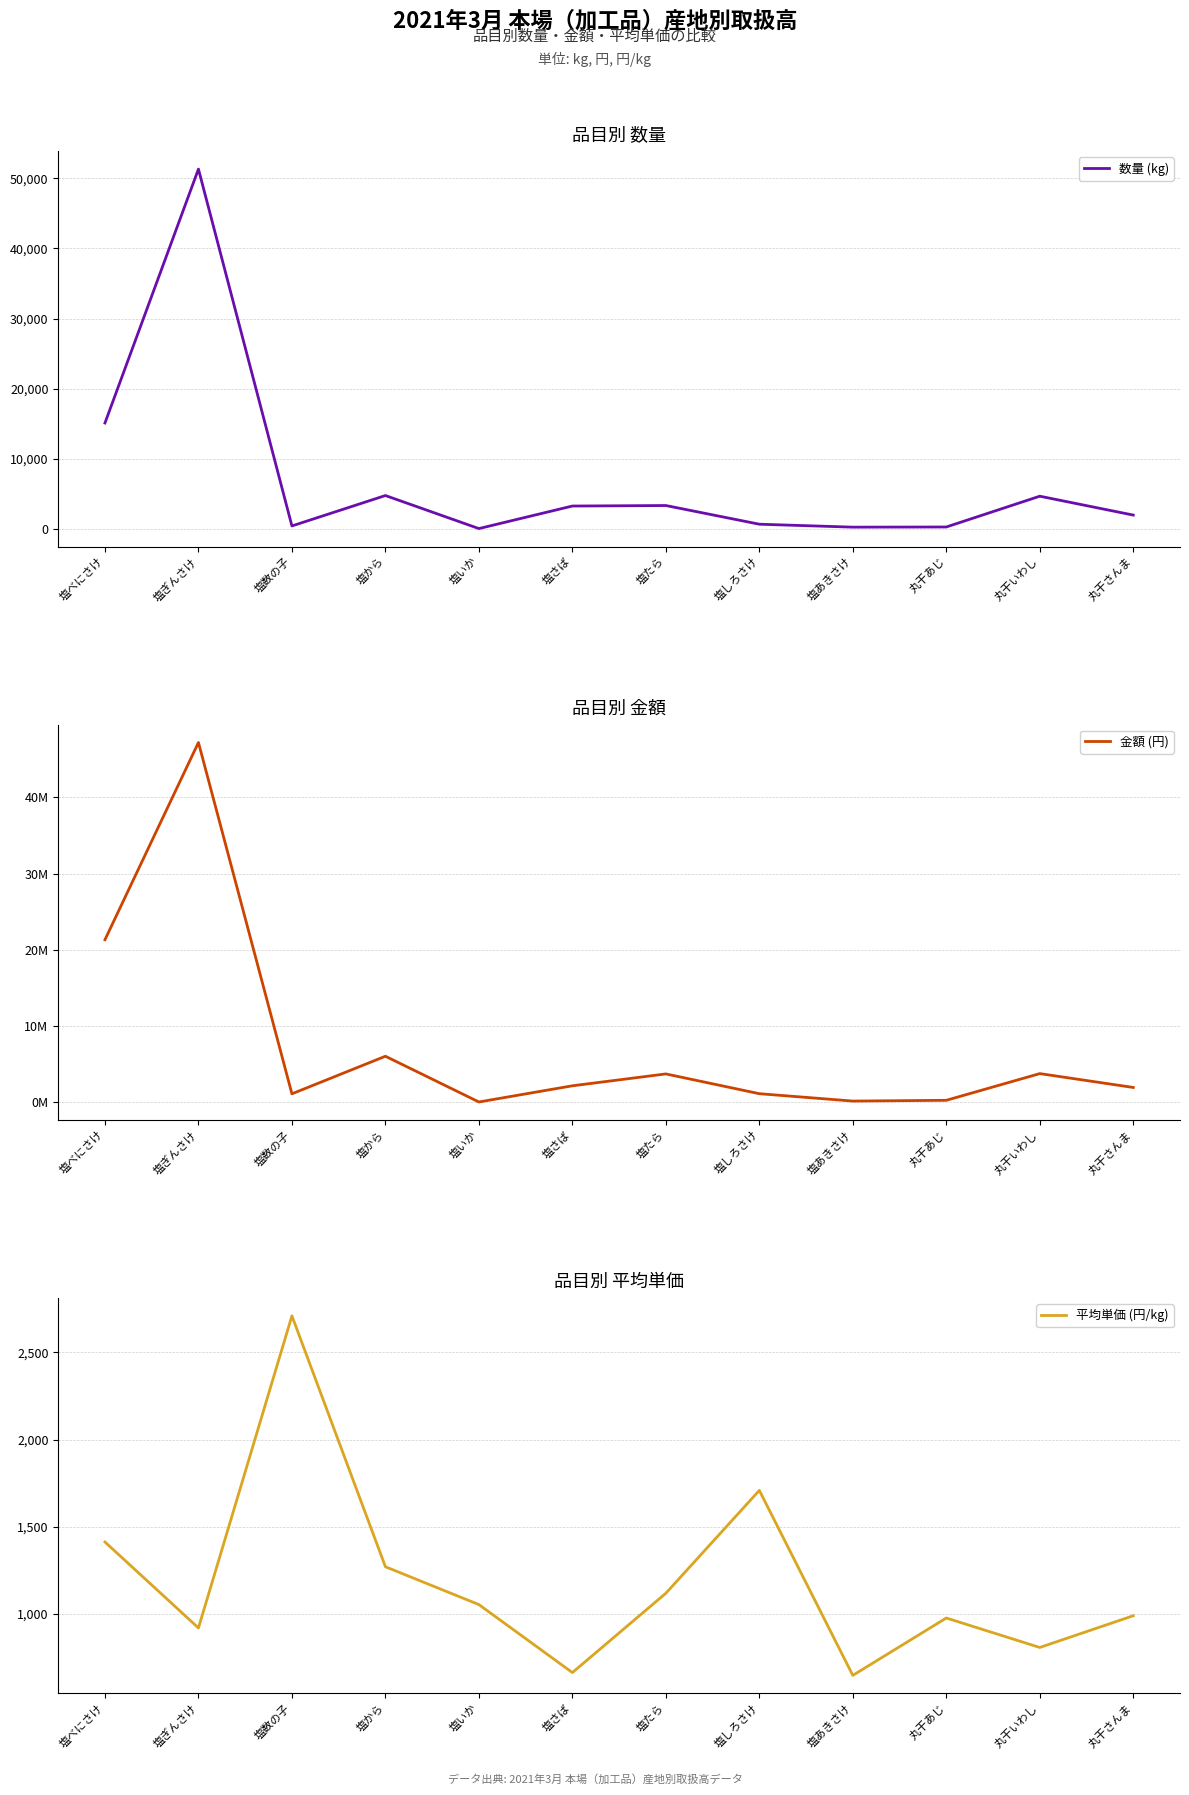

What is the difference between the second highest and second lowest values in the 金額 (円) series?

21172230